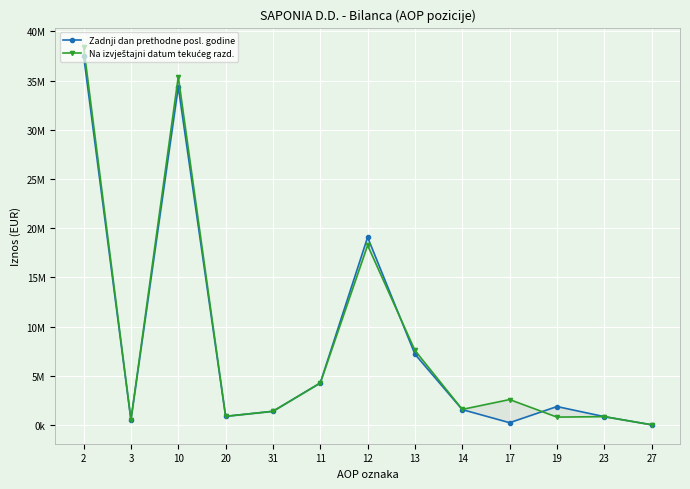

Which series changed the most between 2 and 3?

Na izvještajni datum tekućeg razd.